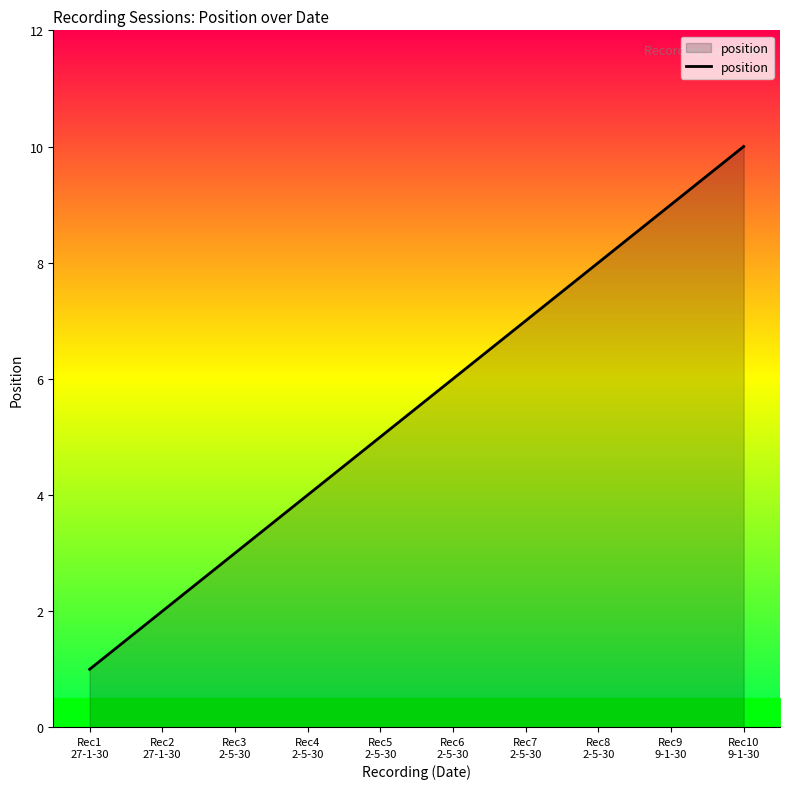

Between Rec3
2-5-30 and Rec8
2-5-30, which is larger?

Rec8
2-5-30